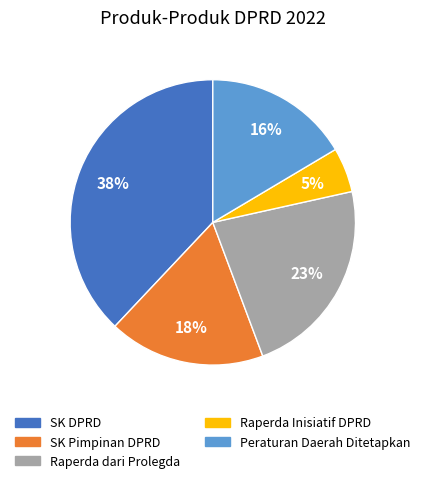

What is the ratio of the value at SK Pimpinan DPRD to the value at Raperda dari Prolegda?

0.8